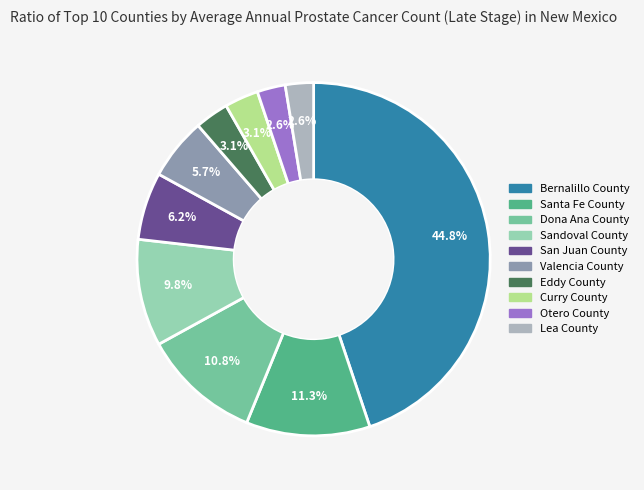

To the nearest percent, what is the average slice percentage?

10%